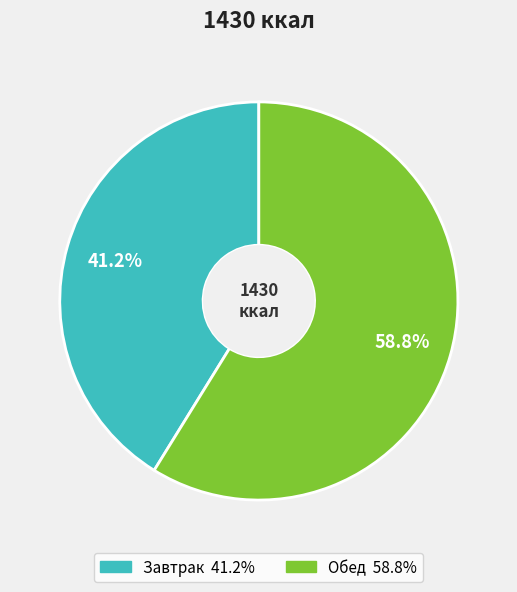

To the nearest percent, what percentage of the pie is Завтрак?

41%